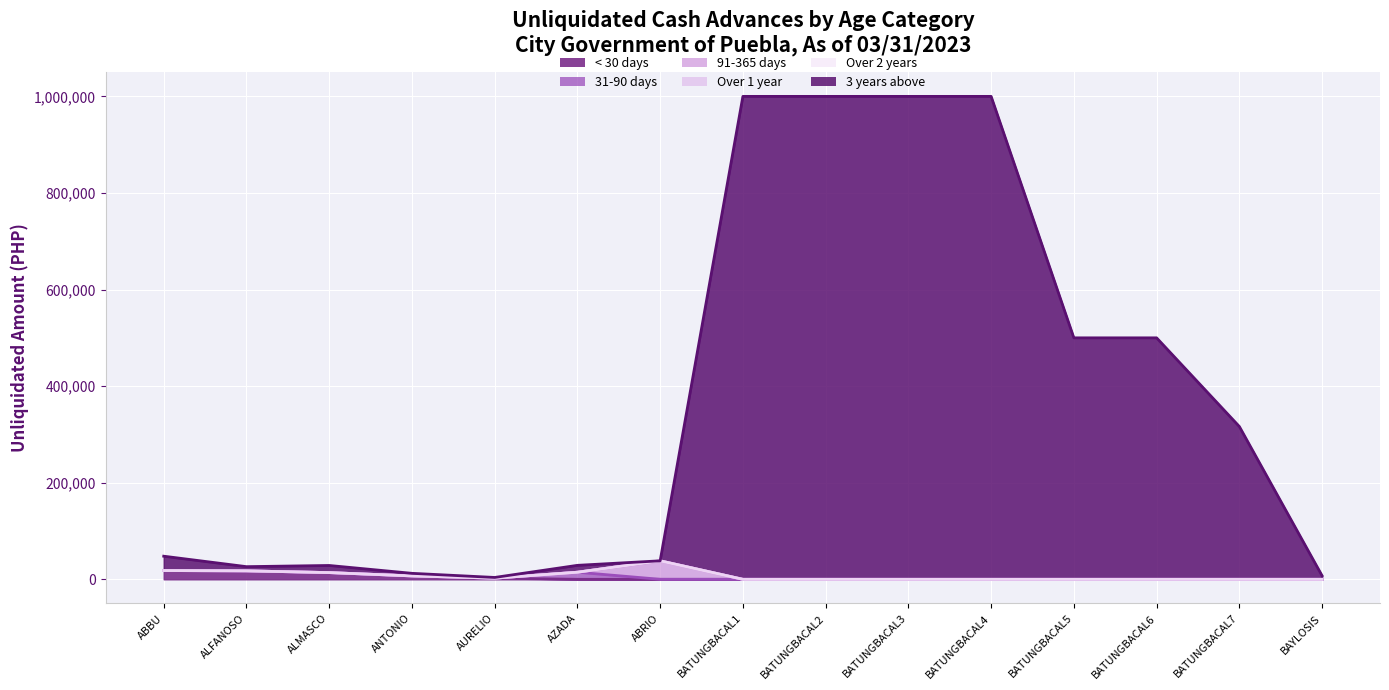

Reading left to right, what are all the values shown in this chart?

< 30 days: 18129.1	17500.0	13900.0	7000.0	2345.0	0.0	0.0	0.0	0.0	0.0	0.0	0.0	0.0	0.0	0.0
31-90 days: 0.0	0.0	0.0	0.0	0.0	14699.4	0.0	0.0	0.0	0.0	0.0	0.0	0.0	0.0	0.0
91-365 days: 0.0	0.0	0.0	0.0	0.0	0.0	38299.8	0.0	0.0	0.0	0.0	0.0	0.0	0.0	0.0
Over 1 year: 0.0	0.0	0.0	0.0	0.0	0.0	0.0	0.0	0.0	0.0	0.0	0.0	0.0	0.0	0.0
Over 2 years: 0.0	0.0	0.0	0.0	0.0	0.0	0.0	0.0	0.0	0.0	0.0	0.0	0.0	0.0	0.0
3 years above: 29721.0	8700.0	14751.0	5390.0	1500.0	14226.0	0.0	1000000.0	1000000.0	1000000.0	1000000.0	500000.0	500000.0	316391.0	7400.0